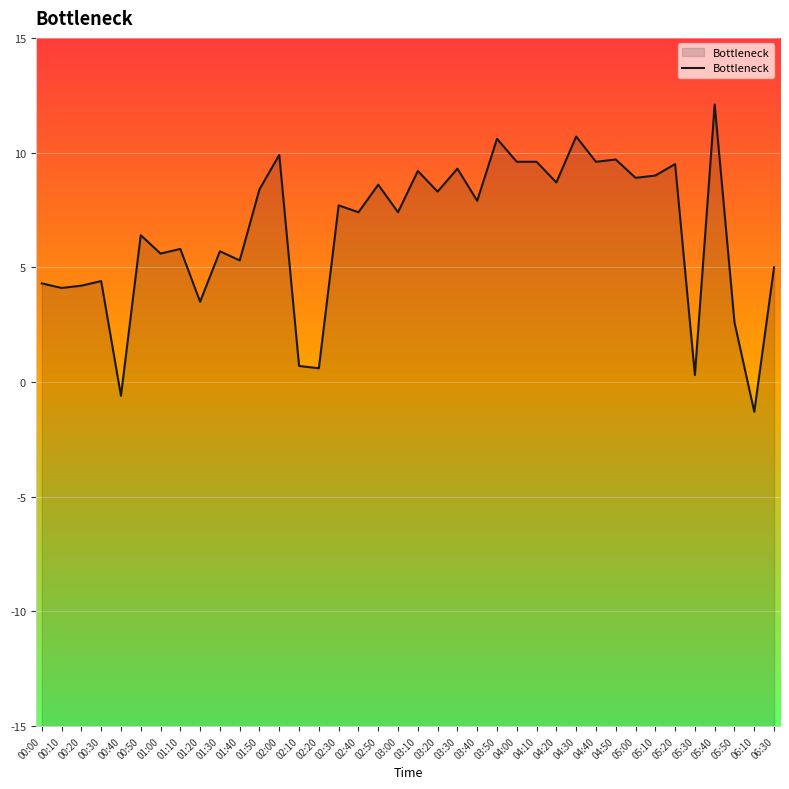

Reading left to right, transcribe all the data shown in this chart.

00:00=4.3	00:10=4.1	00:20=4.2	00:30=4.4	00:40=-0.6	00:50=6.4	01:00=5.6	01:10=5.8	01:20=3.5	01:30=5.7	01:40=5.3	01:50=8.4	02:00=9.9	02:10=0.7	02:20=0.6	02:30=7.7	02:40=7.4	02:50=8.6	03:00=7.4	03:10=9.2	03:20=8.3	03:30=9.3	03:40=7.9	03:50=10.6	04:00=9.6	04:10=9.6	04:20=8.7	04:30=10.7	04:40=9.6	04:50=9.7	05:00=8.9	05:10=9.0	05:20=9.5	05:30=0.3	05:40=12.1	05:50=2.6	06:10=-1.3	06:30=5.0